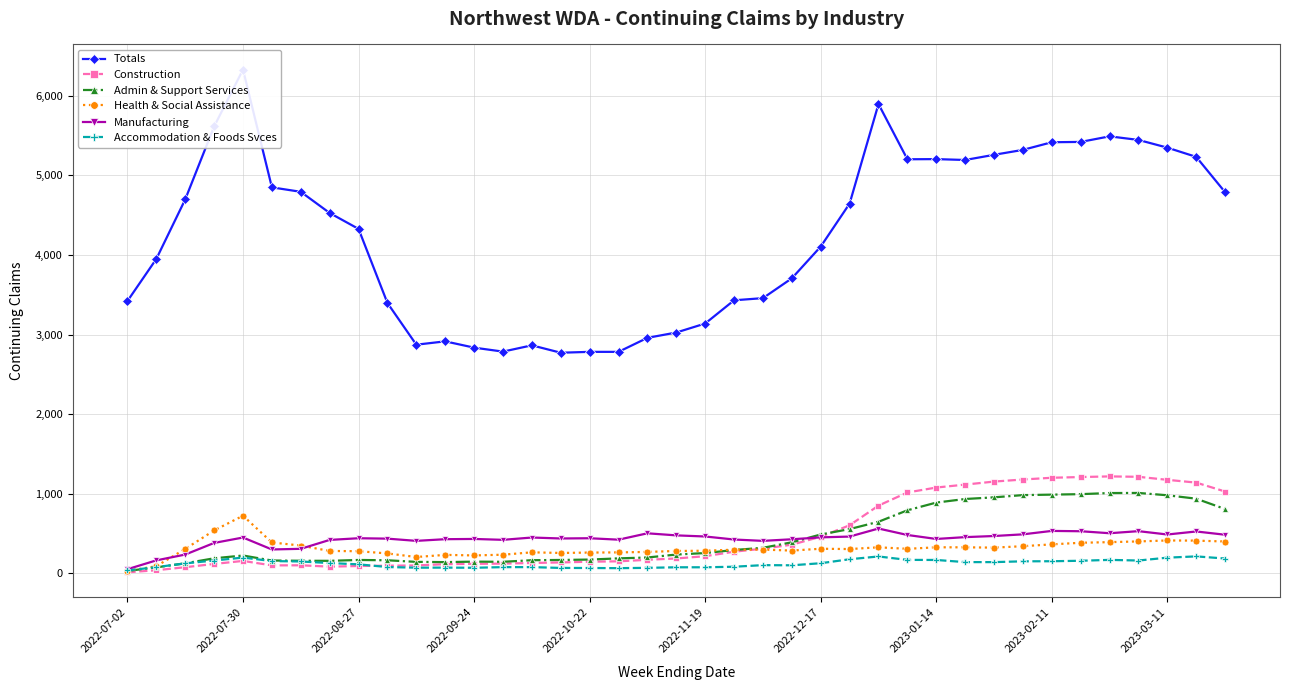

Rank the series by their maximum value, from highest to lowest.

Totals, Construction, Admin & Support Services, Health & Social Assistance, Manufacturing, Accommodation & Foods Svces